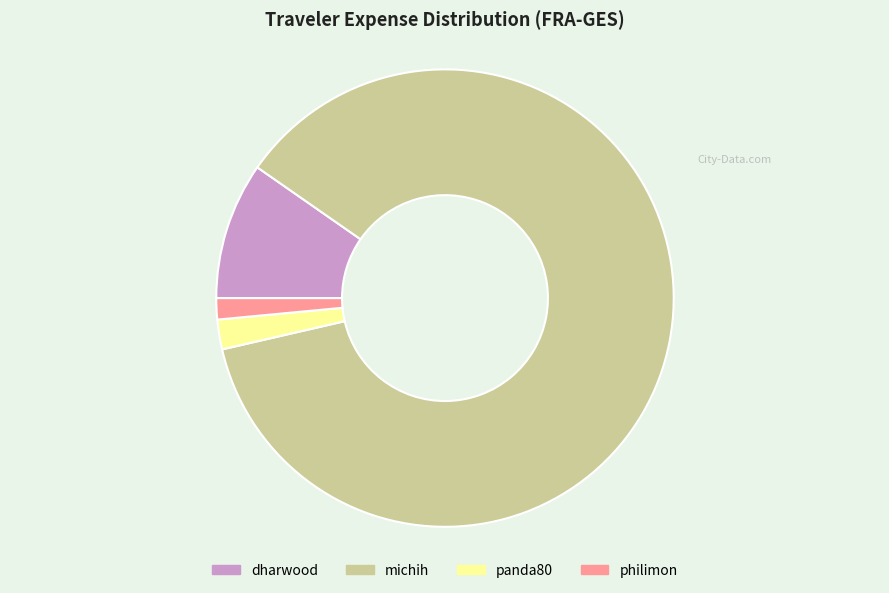

Does michih represent more than half of the total?

Yes